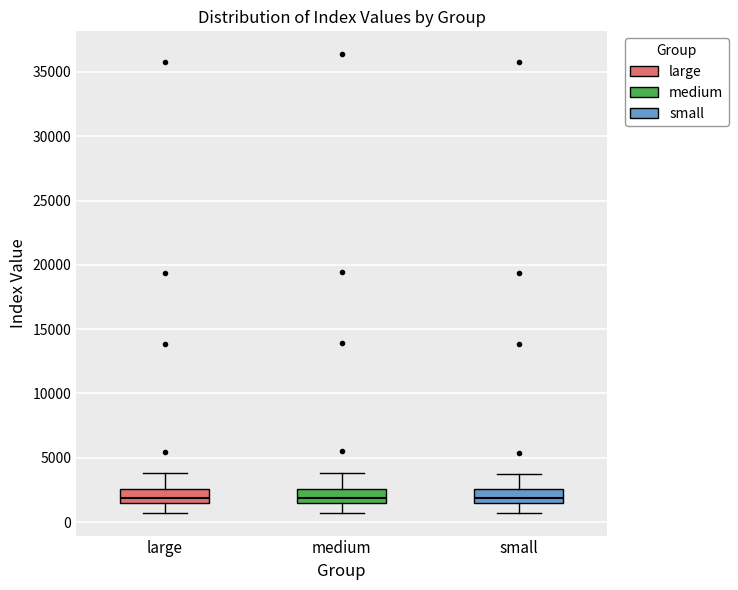

Where does the median line of the box for medium sit on the y-axis? The values are not printed on the chart, so give them approximately, as read against the axis.

2000